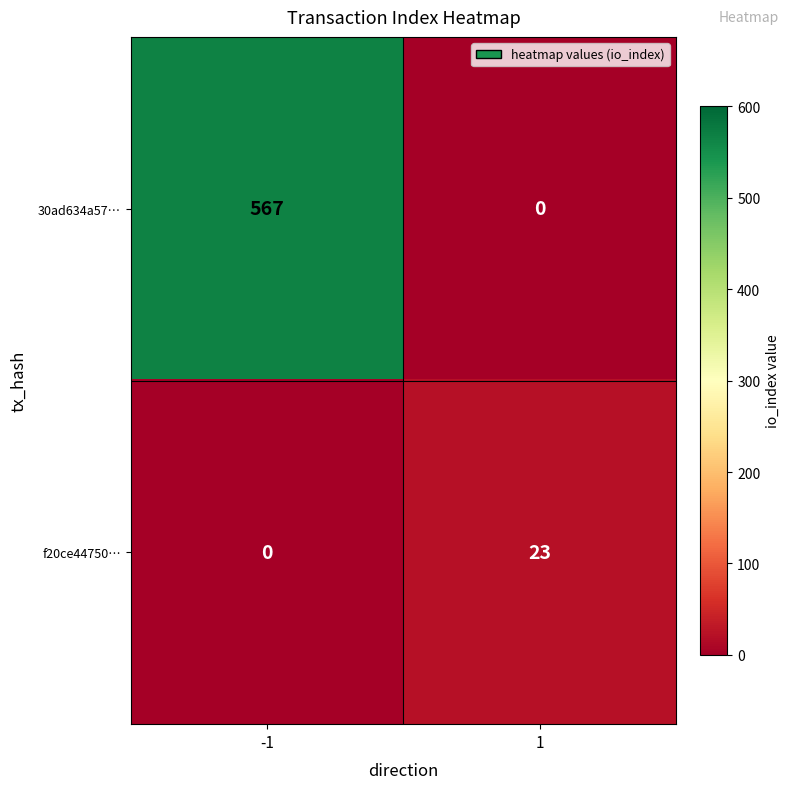

How many distinct data groups are displayed?

2